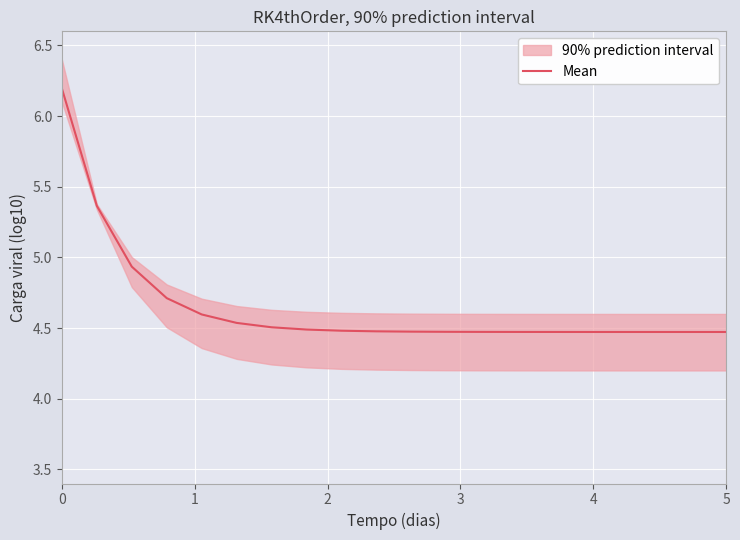

What is the highest value of the Mean series?

6.2